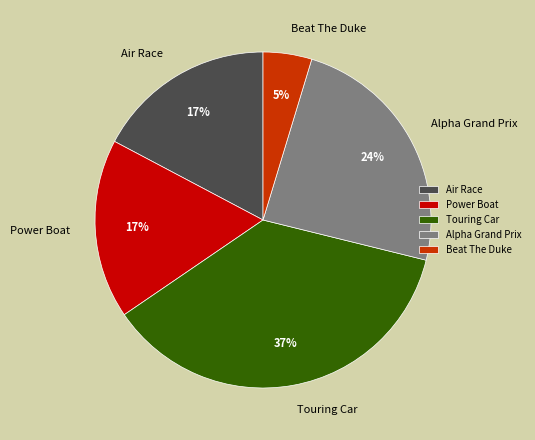

Is it true that Beat The Duke is 15% of the pie?

False